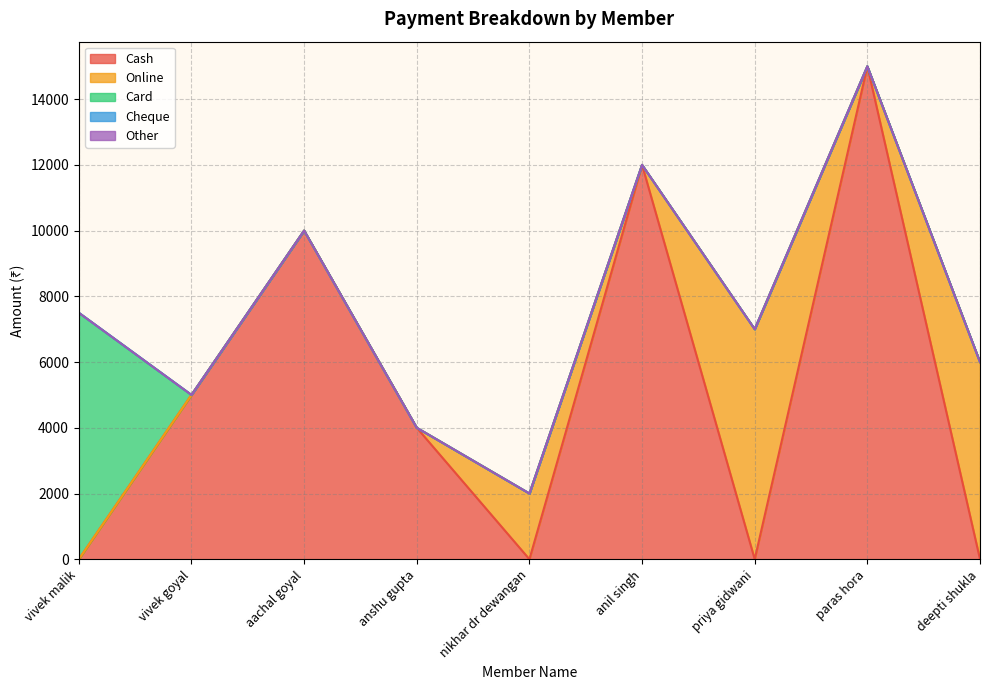

At how many categories does at least one series exceed 8188?

3